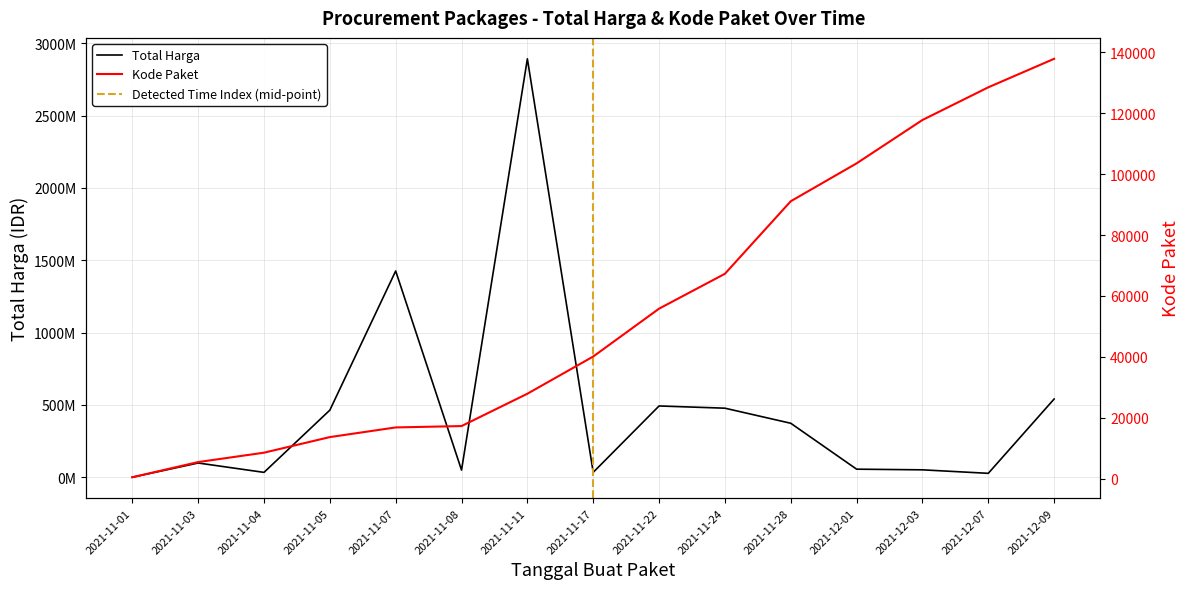

Reading right to left, transcribe all the data shown in this chart.

Total Harga: 541071000	27412000	51601000	56152800	373404000	477600000	493000000	34292000	2892122000	49730040	1425867900	464002100	34000000	98772570	333600
Kode Paket: 137876	128516	117783	103541	91101	67279	55826	40112	27891	17272	16823	13652	8530	5449	464